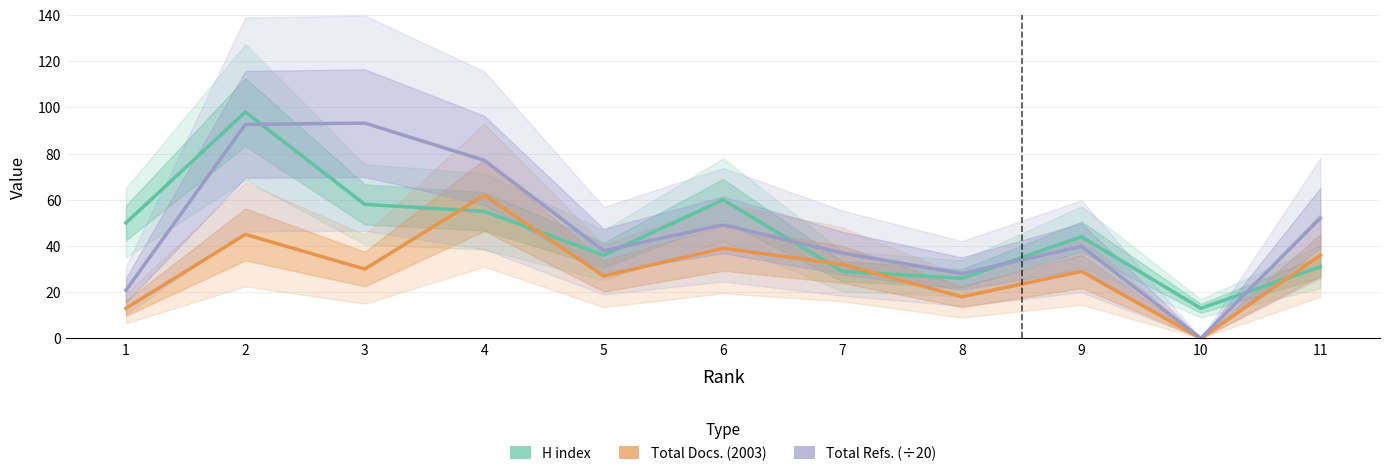

Which series has the widest spread of values?

Total Refs. (÷20)